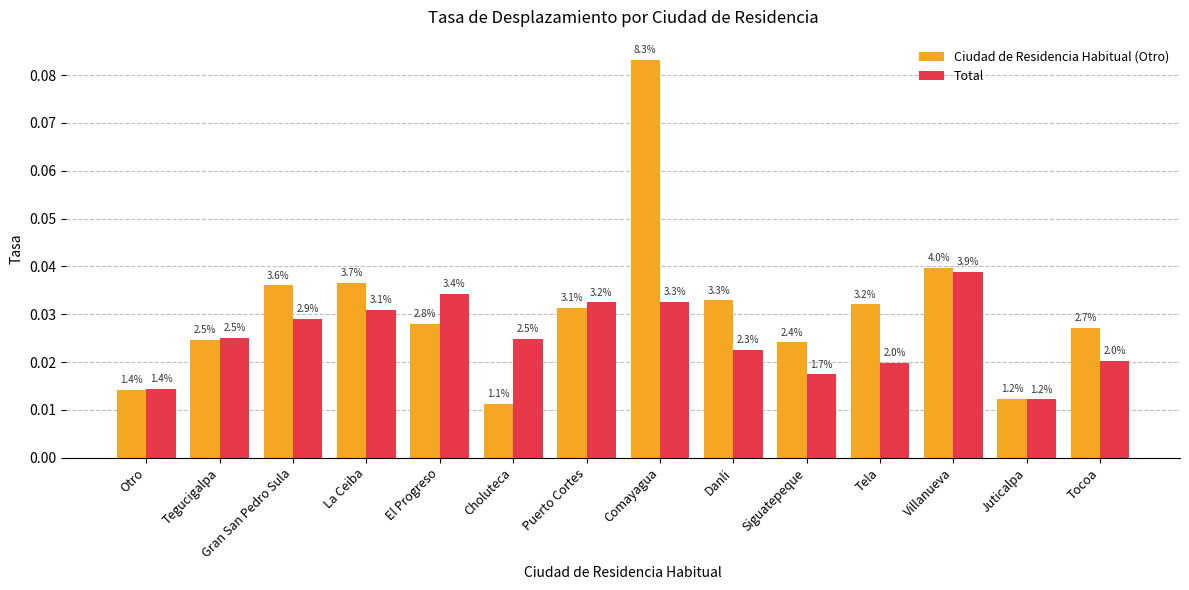

Between Tegucigalpa and Comayagua, which series saw the biggest shift?

Ciudad de Residencia Habitual (Otro)